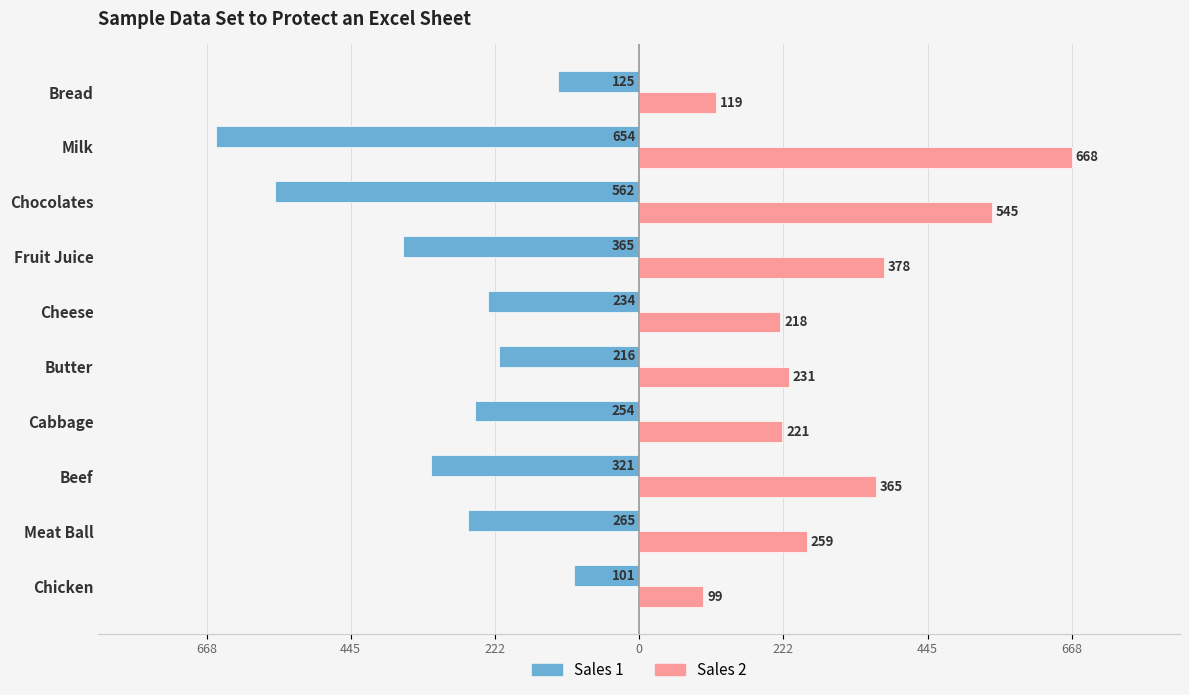

Reading right to left, transcribe all the data shown in this chart.

Sales 1: -125	-654	-562	-365	-234	-216	-254	-321	-265	-101
Sales 2: 119	668	545	378	218	231	221	365	259	99